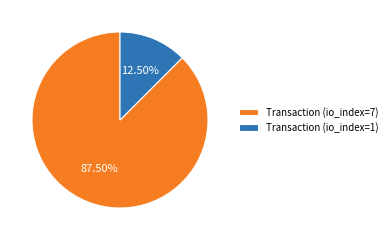

Is there a majority slice in this chart?

Yes